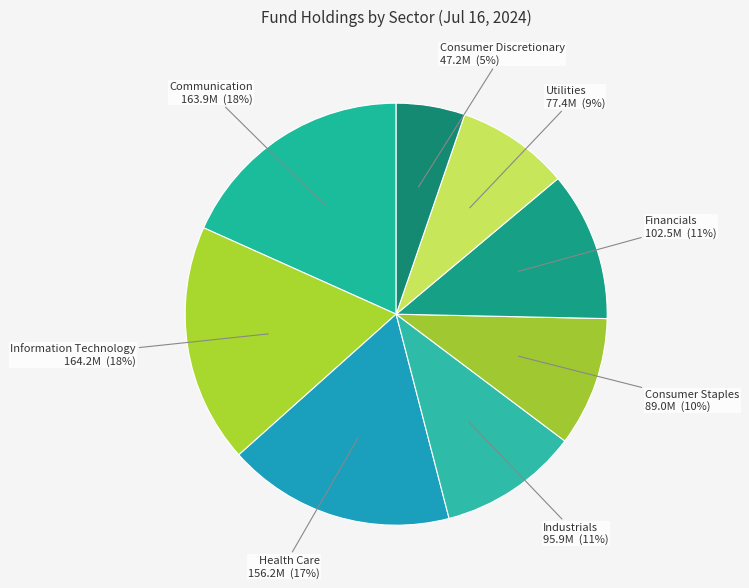

What percentage is the Consumer Staples slice, to the nearest percent?

10%